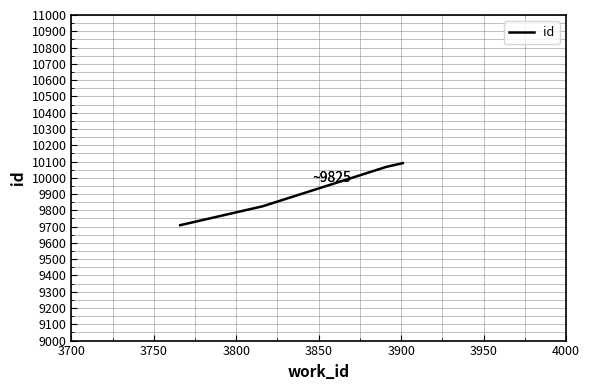

True or false: there are more than 2 points higher than both neighbors.

False